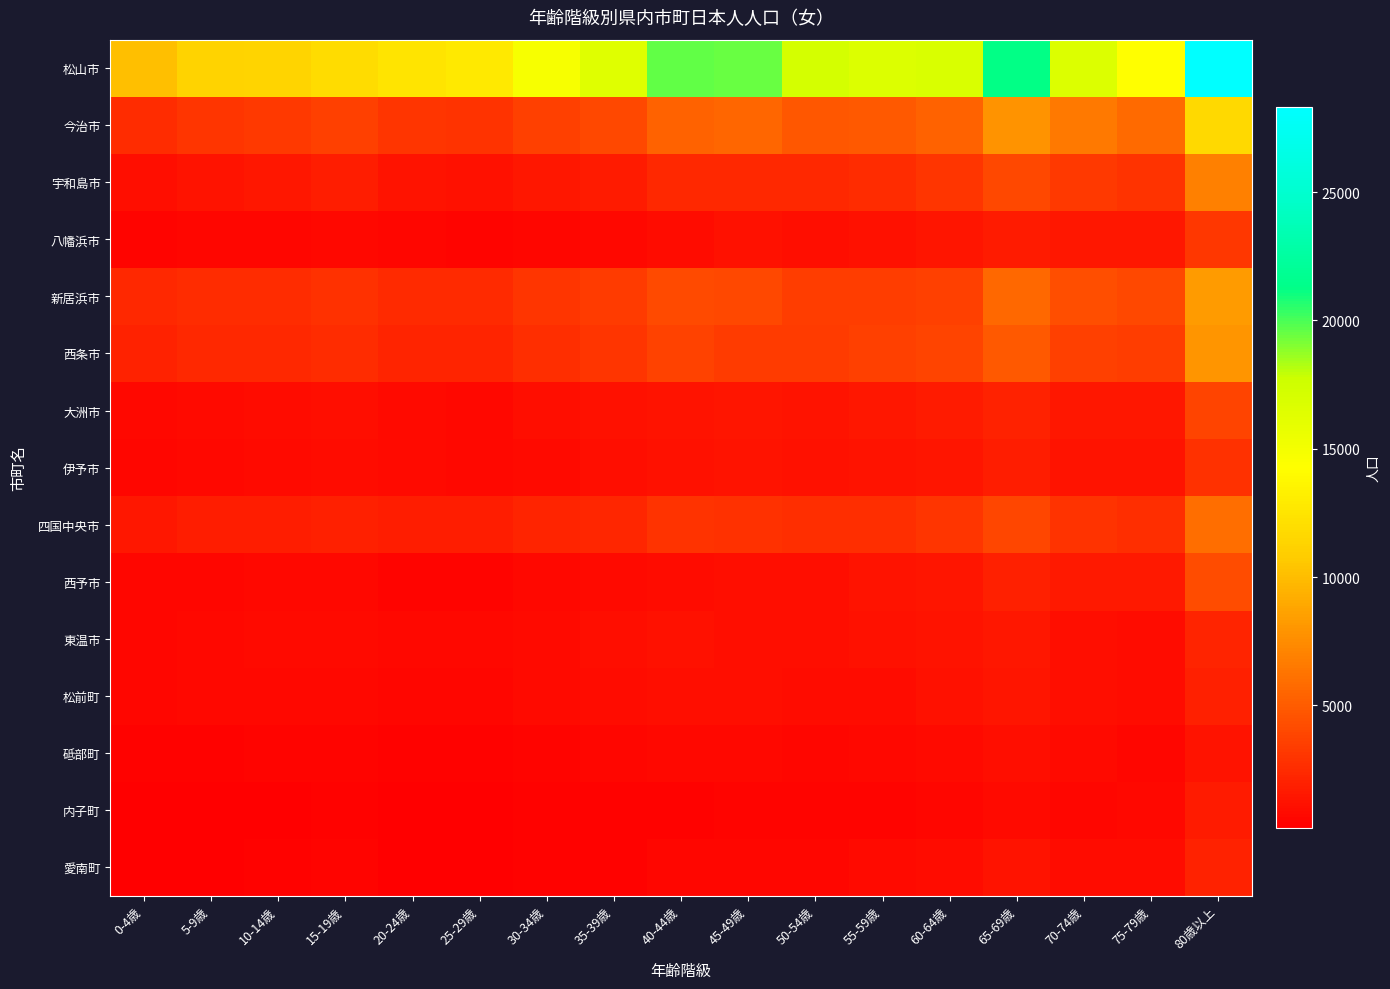

Between 20-24歳 and 60-64歳, which series saw the biggest shift?

松山市